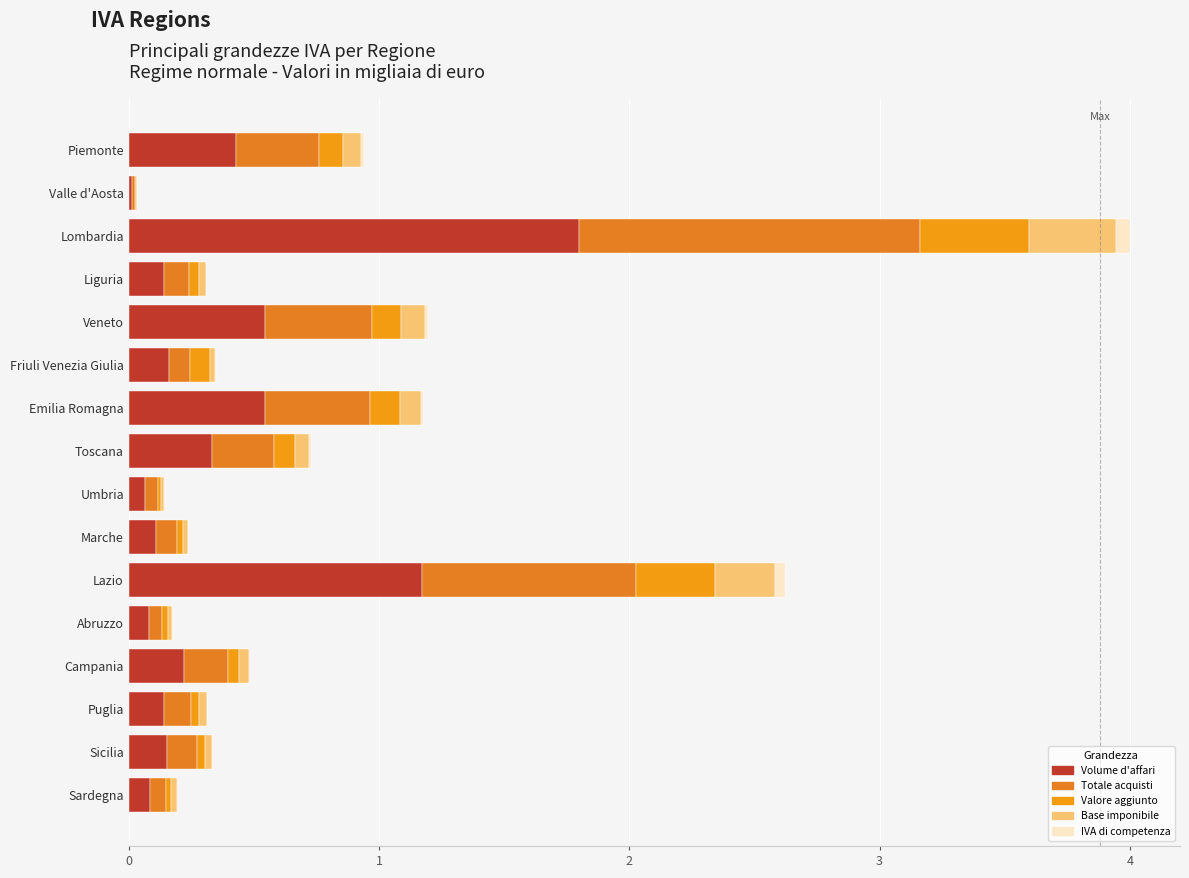

How many categories are shown in the chart?

16